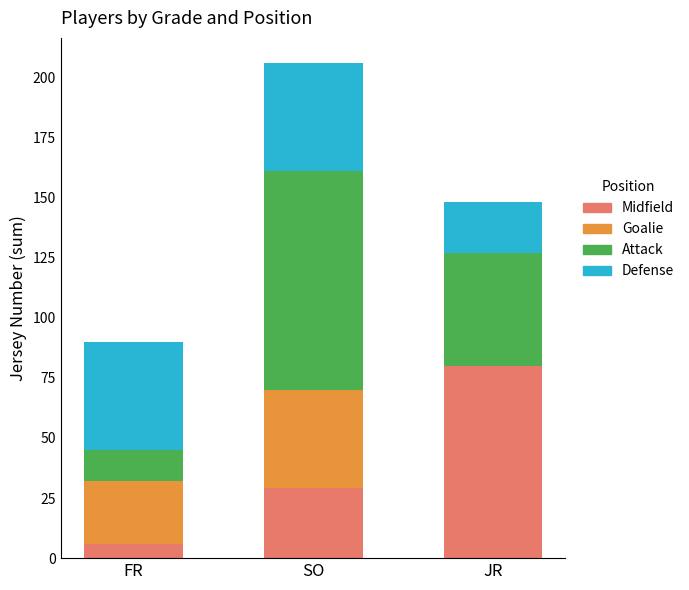

What is the total value across all series at JR?

148